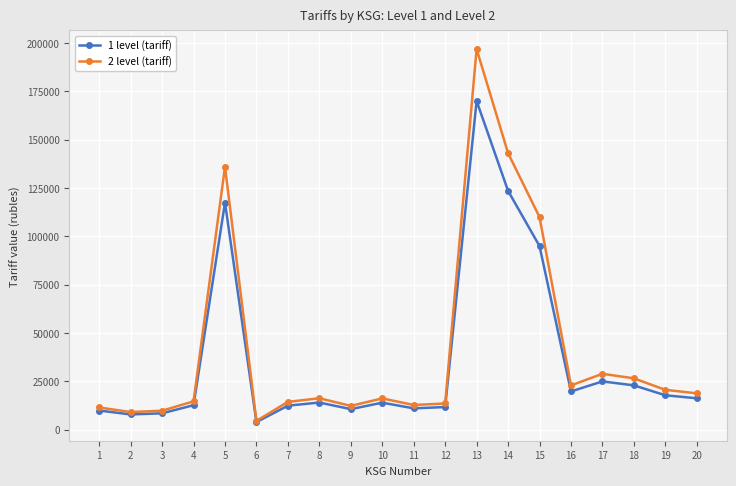

How many lines are shown in the chart?

2